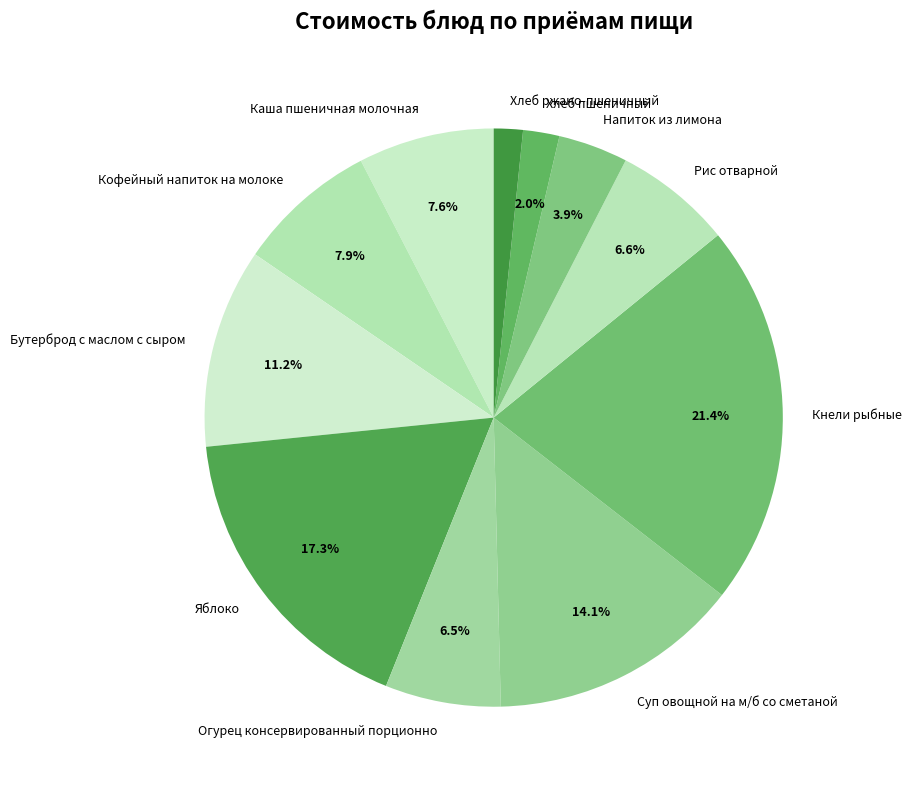

Which has a higher value, Яблоко or Хлеб пшеничный?

Яблоко